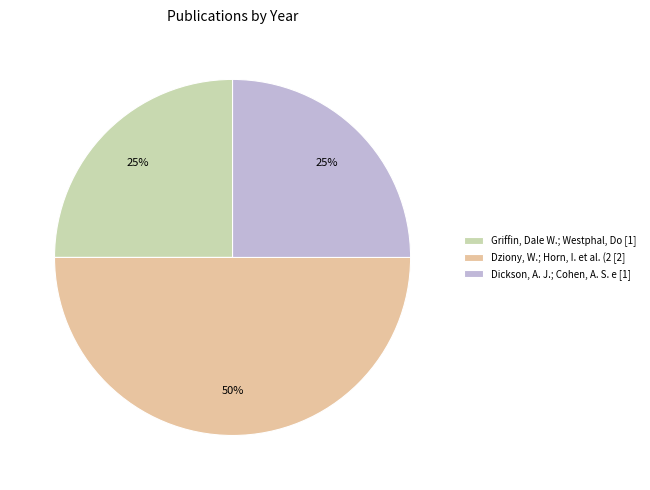

Is Dickson, A. J.; Cohen, A. S. e [1] the majority of the pie?

No